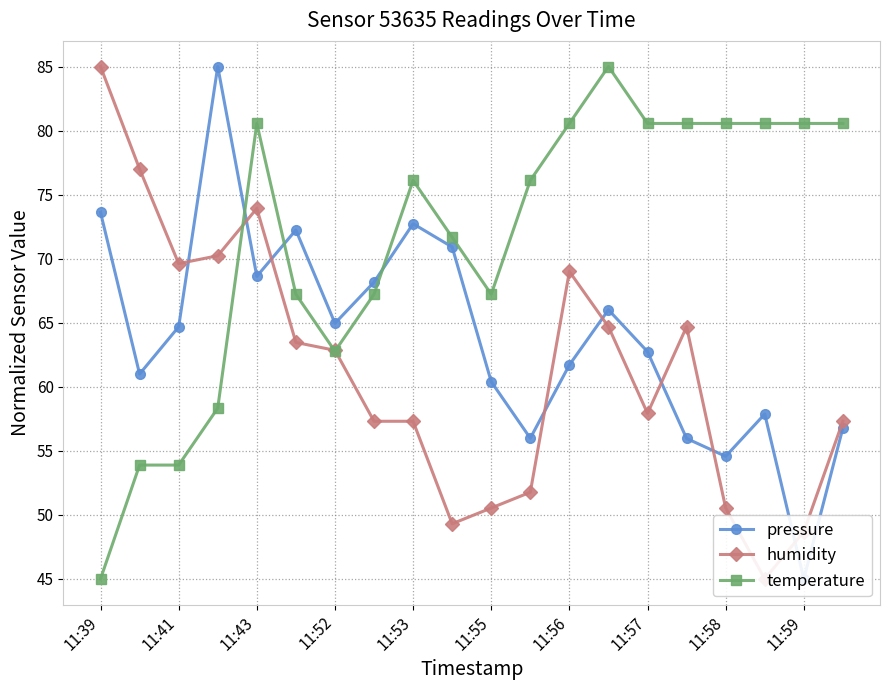

What is the total value across all series at 17?

183.4